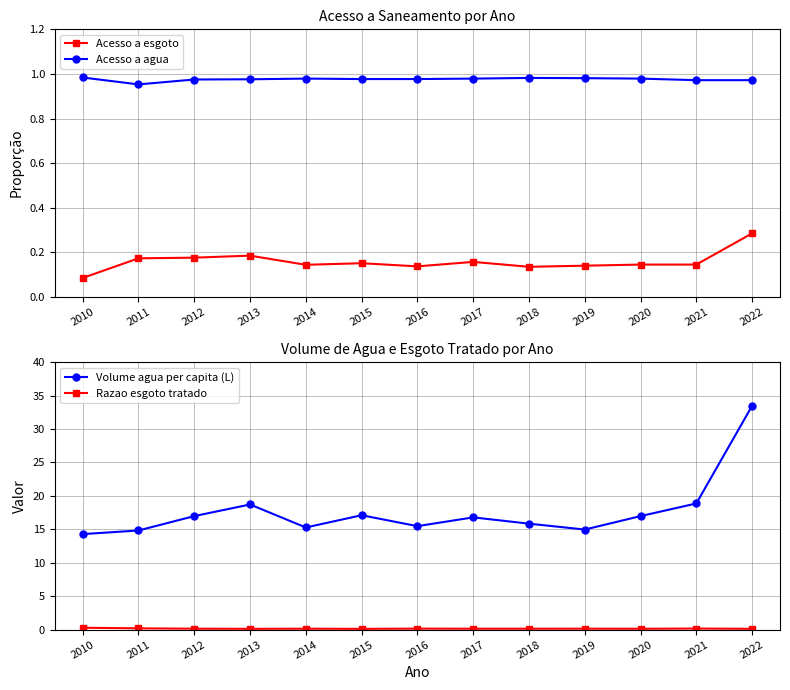

Which series changed the most between 2013 and 2014?

Volume agua per capita (L)